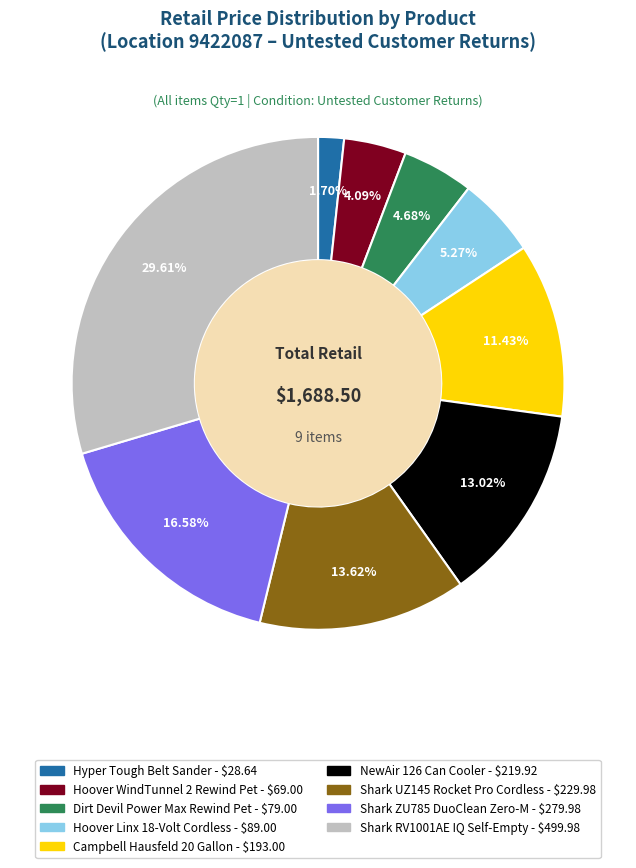

What is the largest slice in the pie chart?

Shark RV1001AE IQ Self-Empty